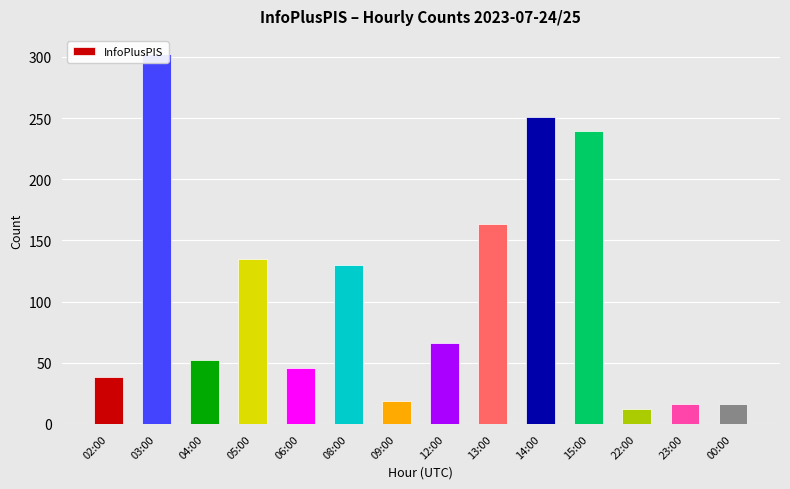

What is the value of the 4th bar from the left?

135